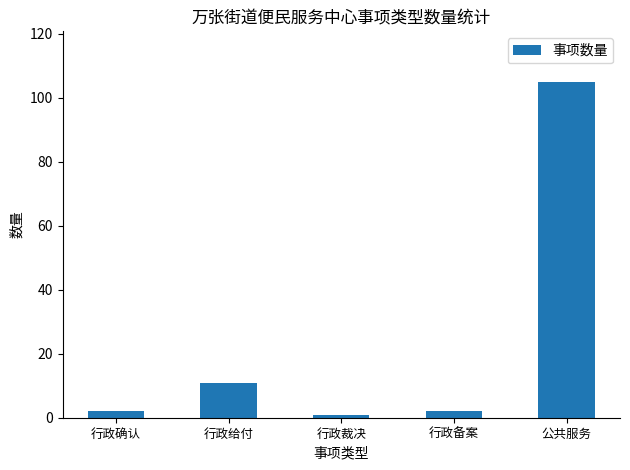

What is the minimum value shown in the chart?

1